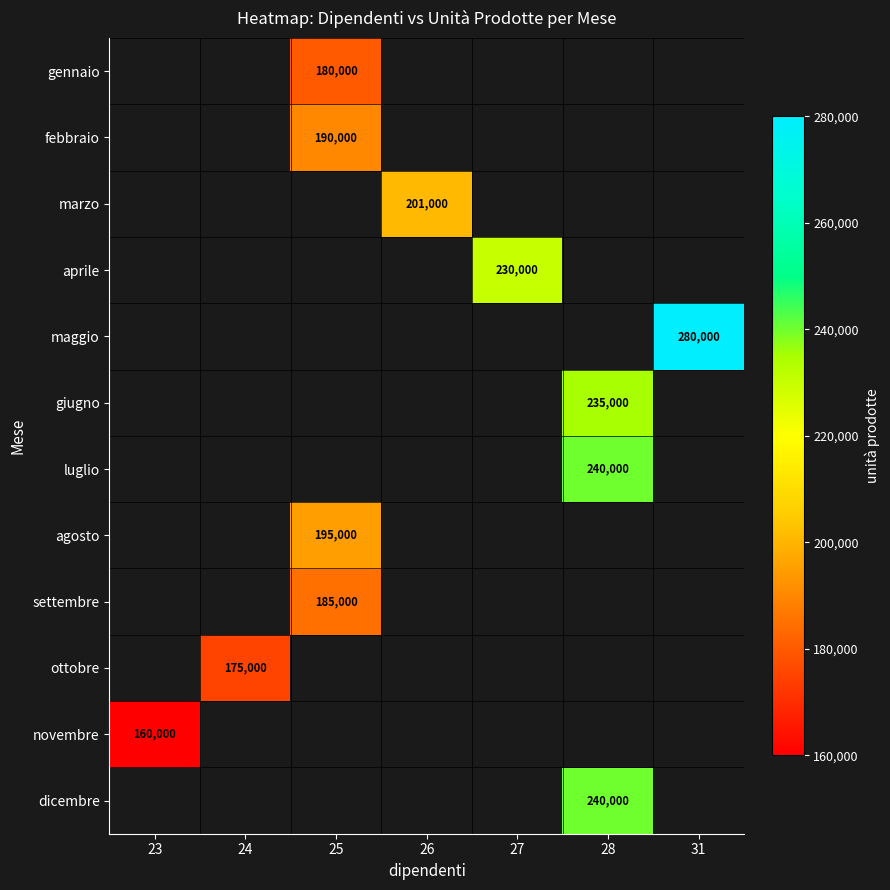

Is it true that agosto equals 333499 at 25?

False